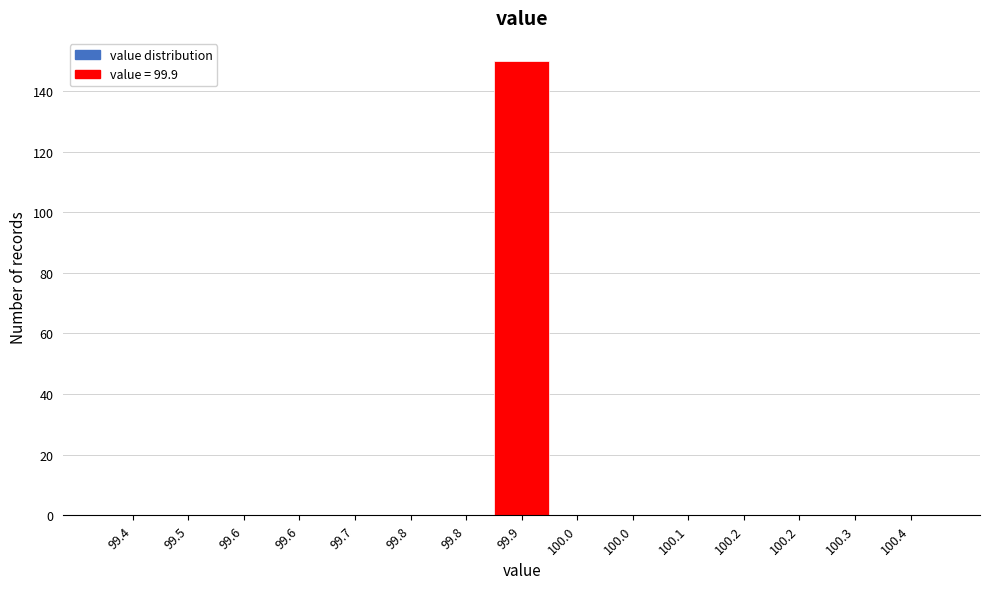

Are the bars horizontal?

No